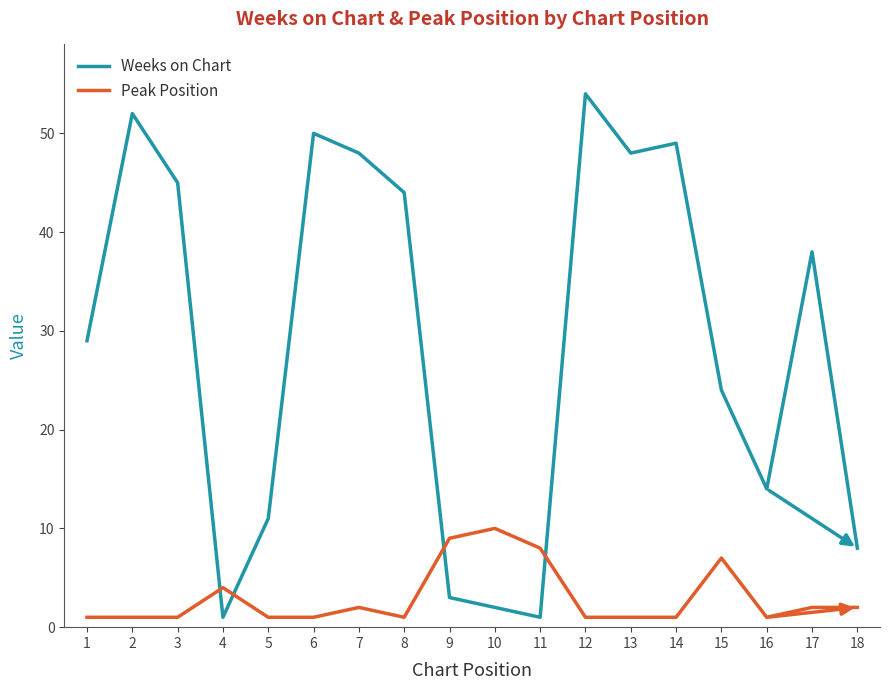

What is the average value of the Weeks on Chart series?

29